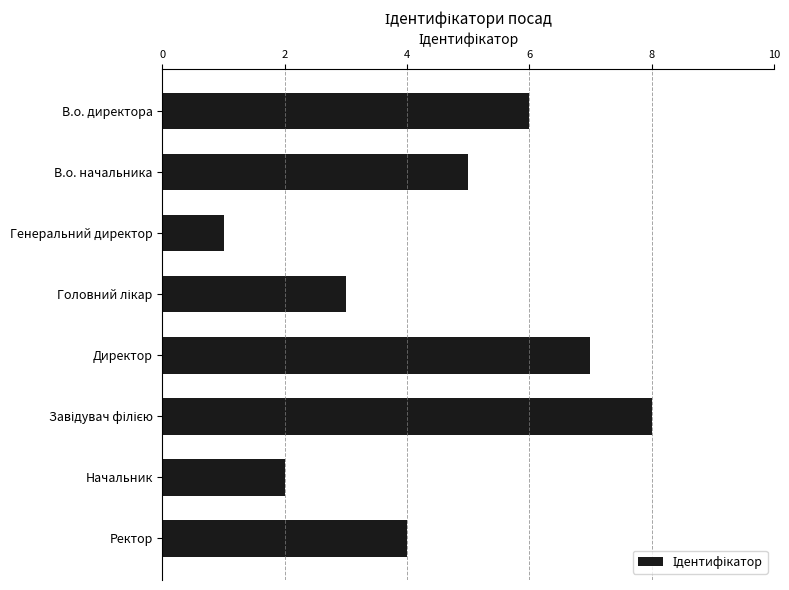

What is the change in value from В.о. директора to Генеральний директор?

-5